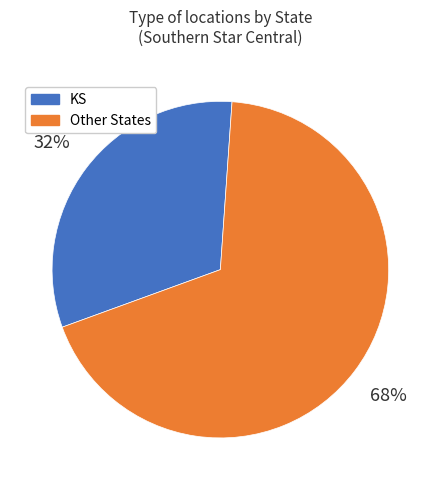

To the nearest percent, what percentage of the pie is Other States?

68%